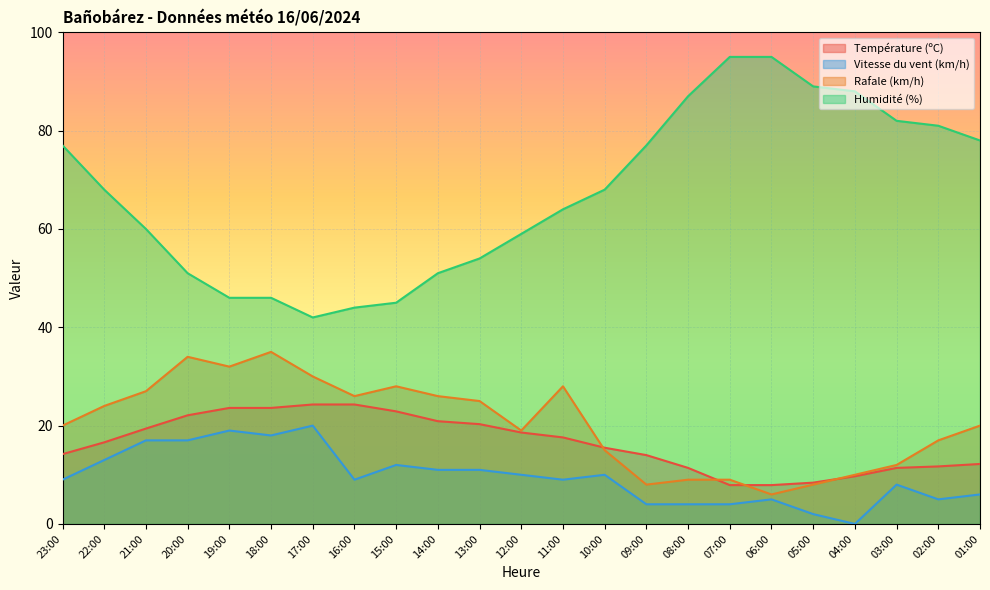

At which category does Vitesse du vent (km/h) reach its first local peak?

19:00